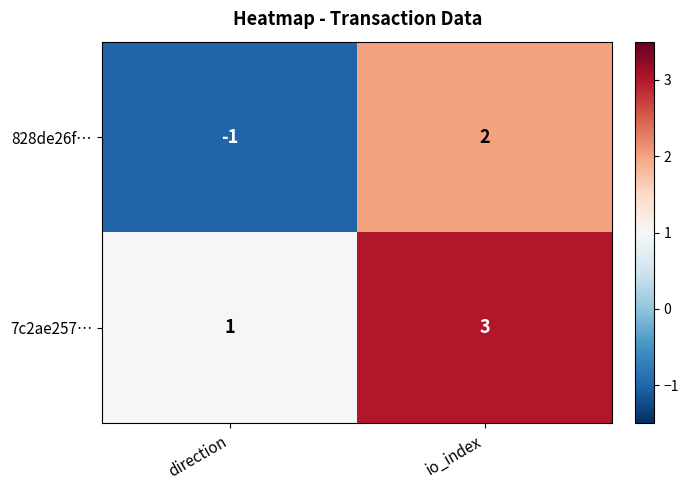

Count the number of categories in the chart.

2